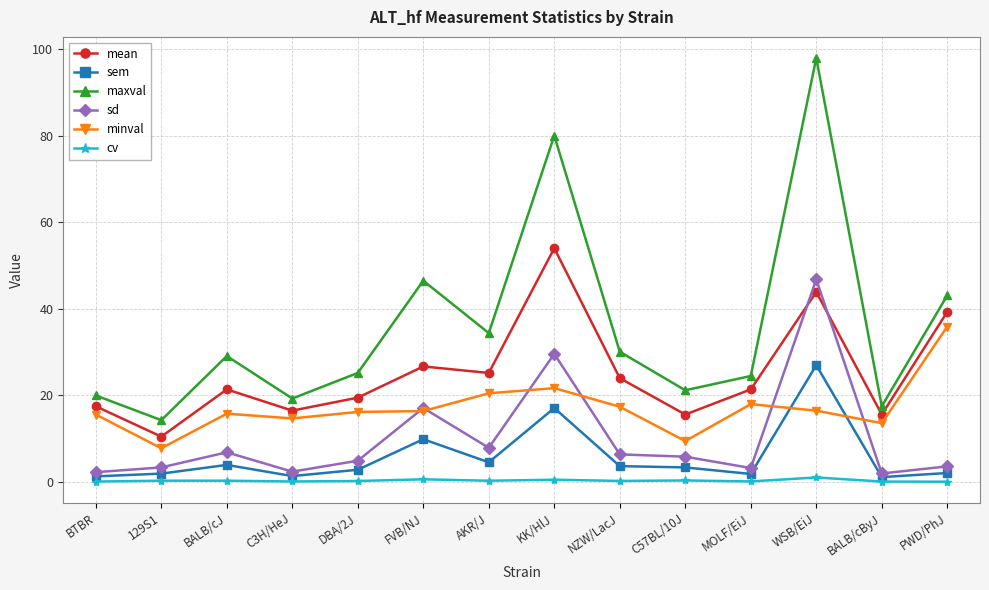

At which category is the sum across all series the highest?

WSB/EiJ